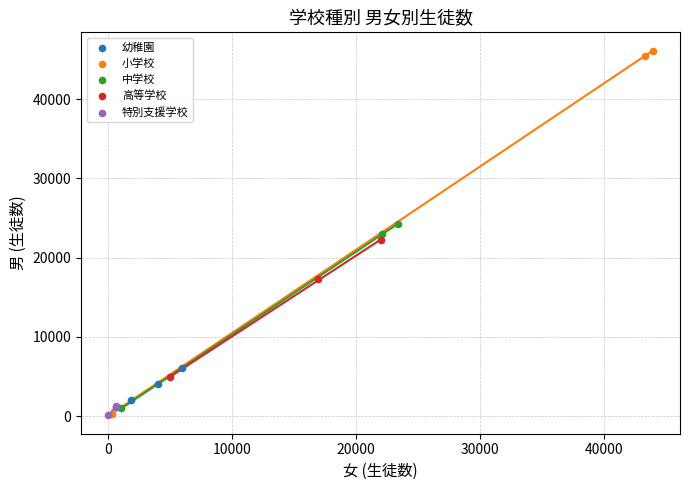

Which series contains the highest Y value?

小学校